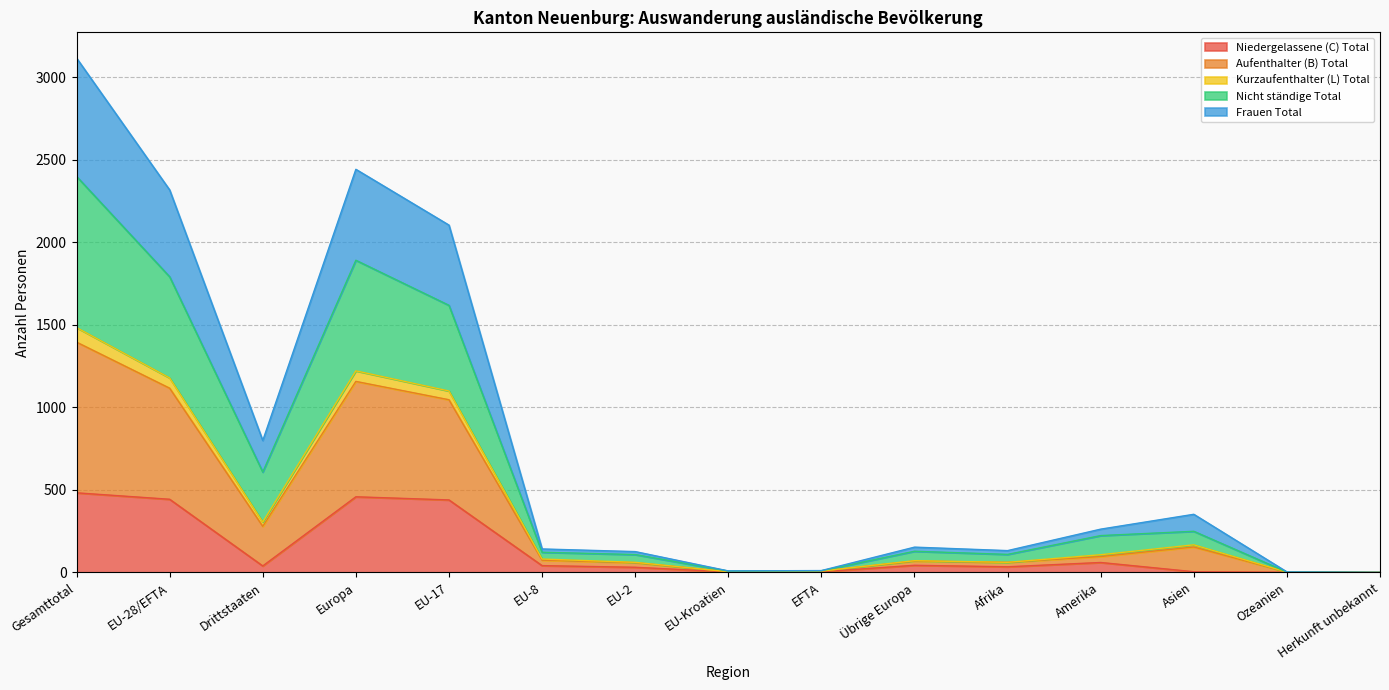

In Frauen Total, how many points are higher than both neighbors (excluding endpoints)?

3